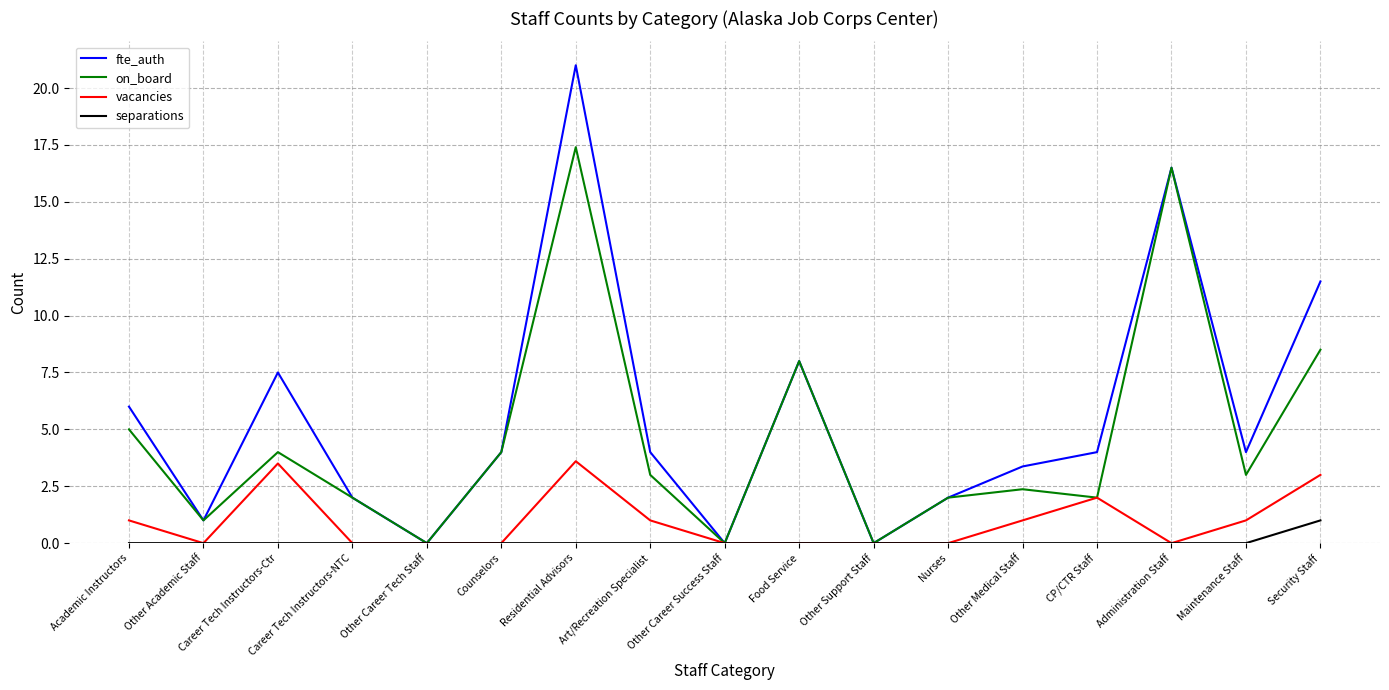

What is the difference between the maximum and minimum values in the vacancies series?

3.6